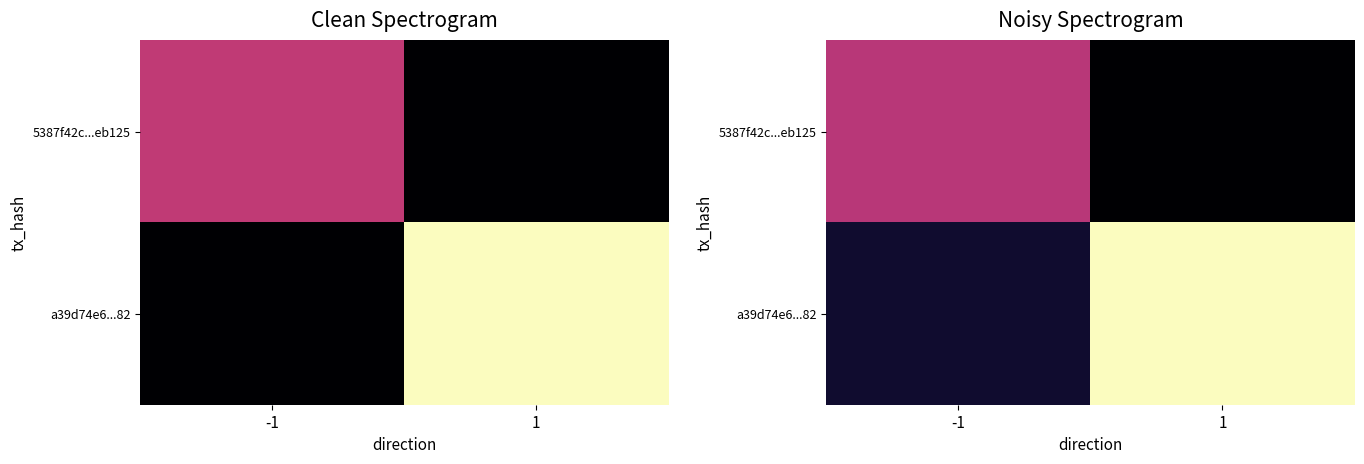

The 5387f42c...eb125 series shows 0.0 at 1. True or false?

True